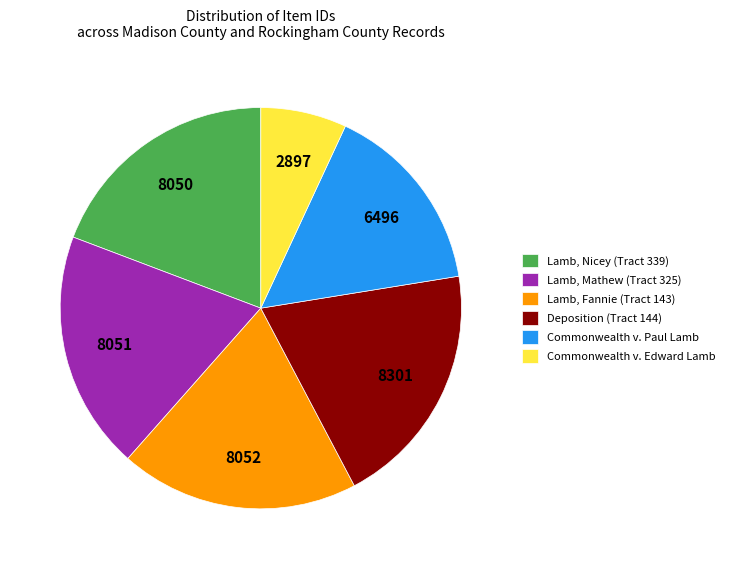

Approximately how many times larger is the value at Deposition (Tract 144) compared to Commonwealth v. Edward Lamb?

2.9